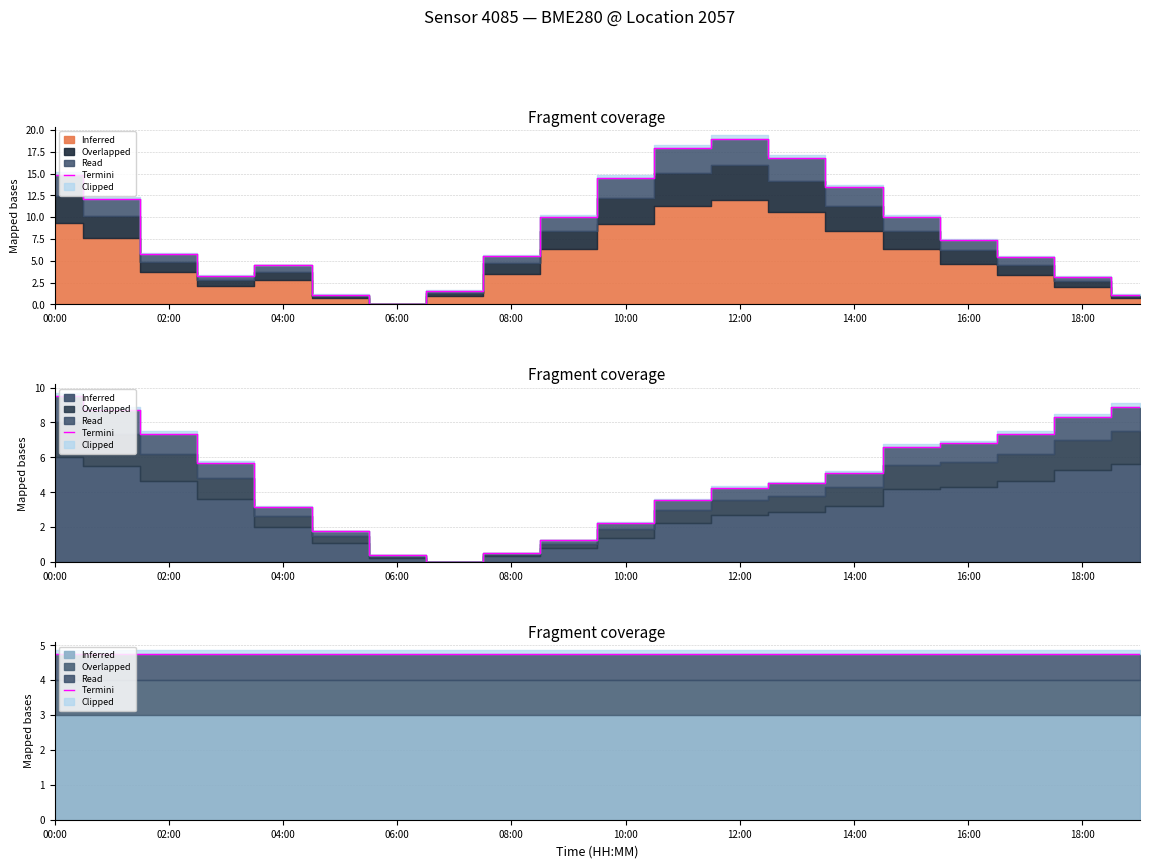

What is the label of the 16th point from the left?

15:00